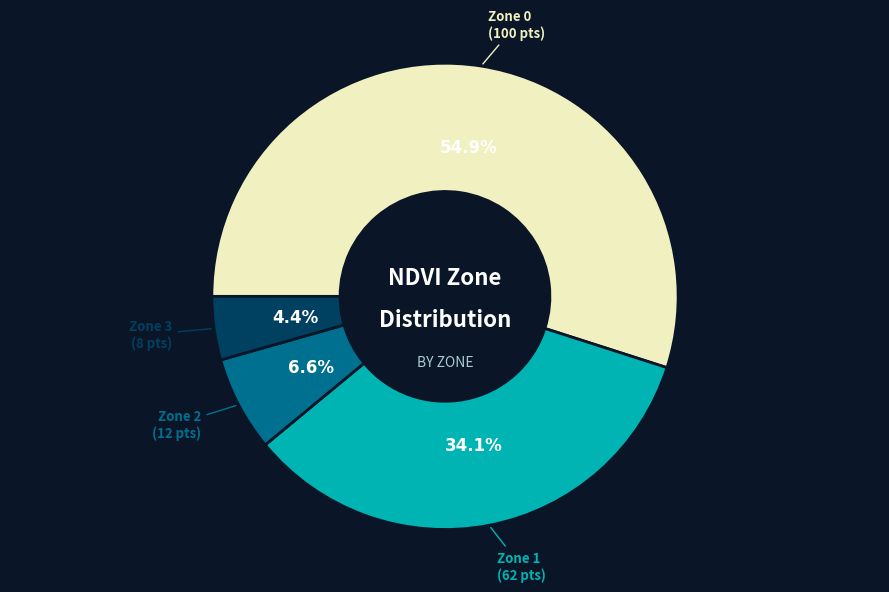

Does any single category account for the majority?

Yes